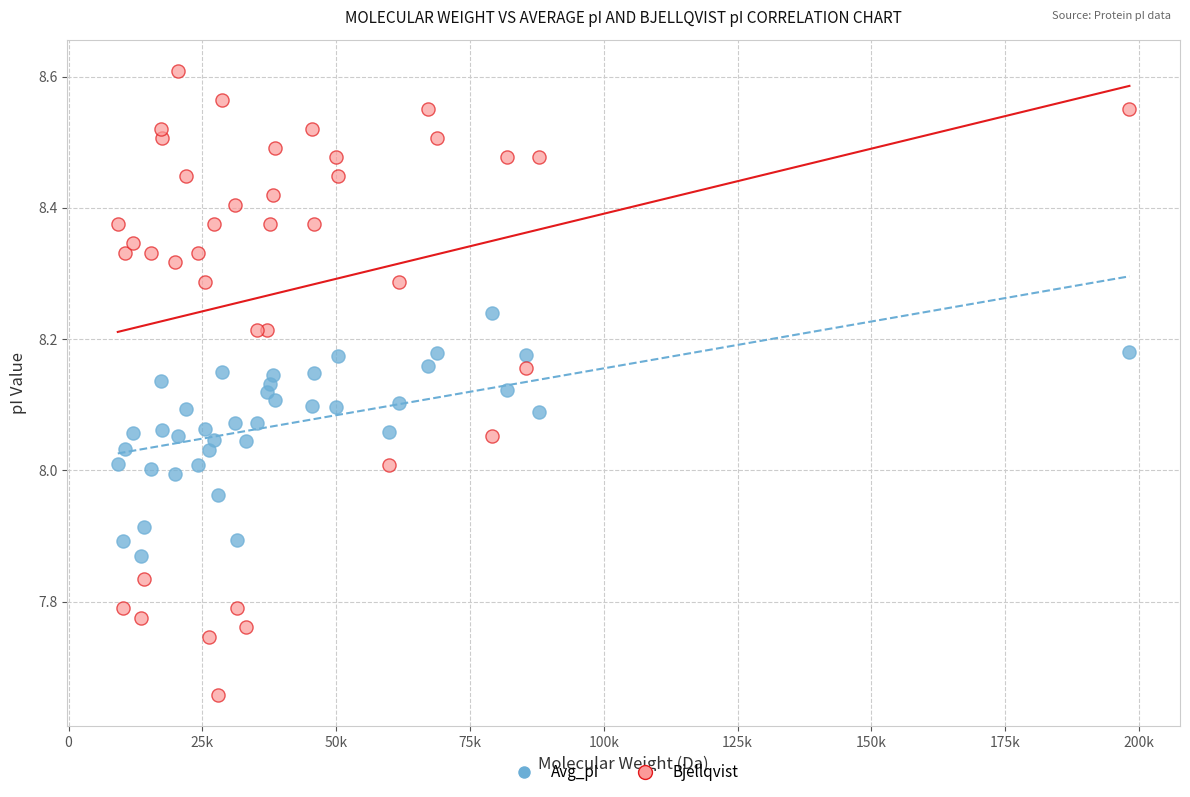

Which series has the widest spread of Y values?

Bjellqvist